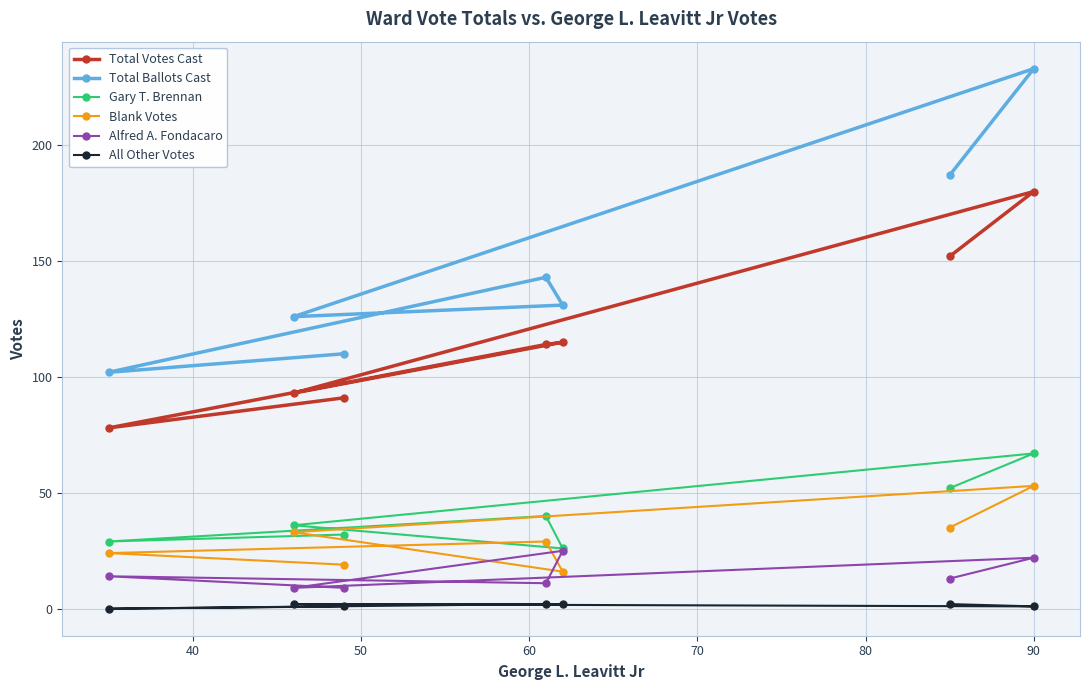

Which series has the largest range (max minus min)?

Total Ballots Cast